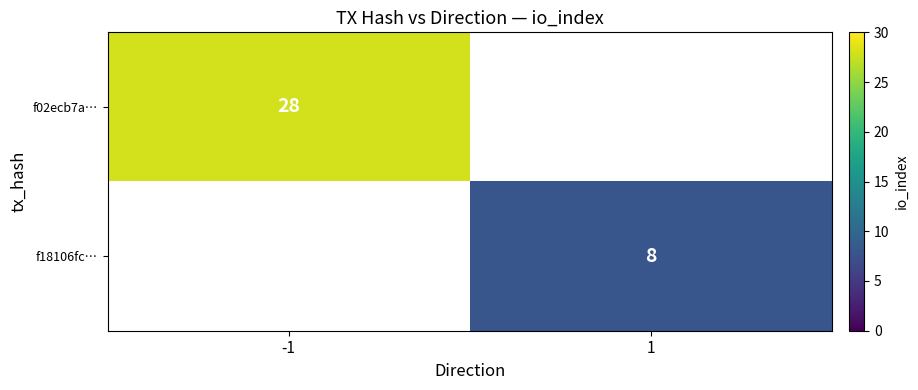

The value of f02ecb7a… at -1 is 28. True or false?

True